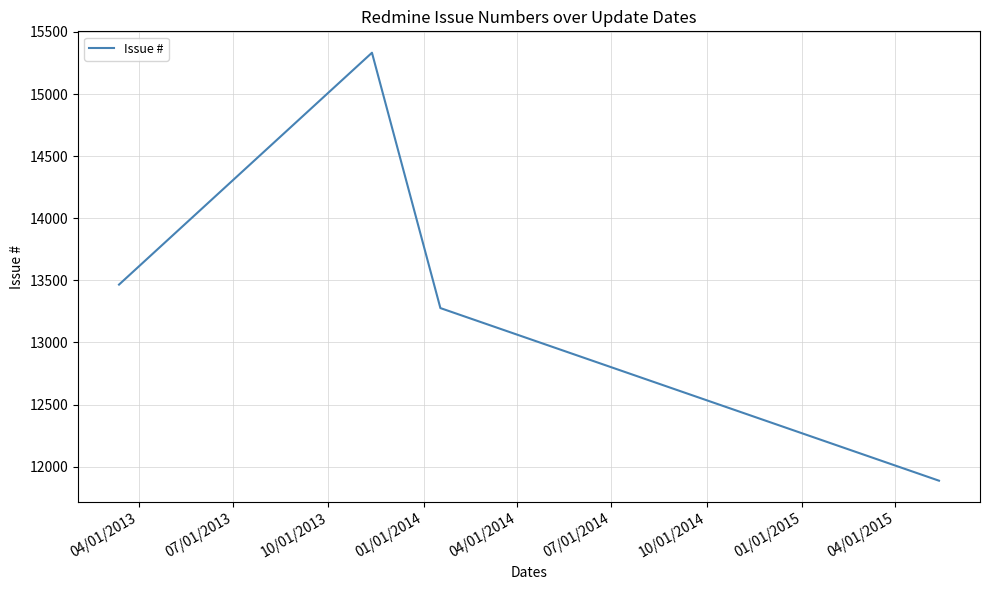

True or false: the data has more than 0 interior local peaks.

True